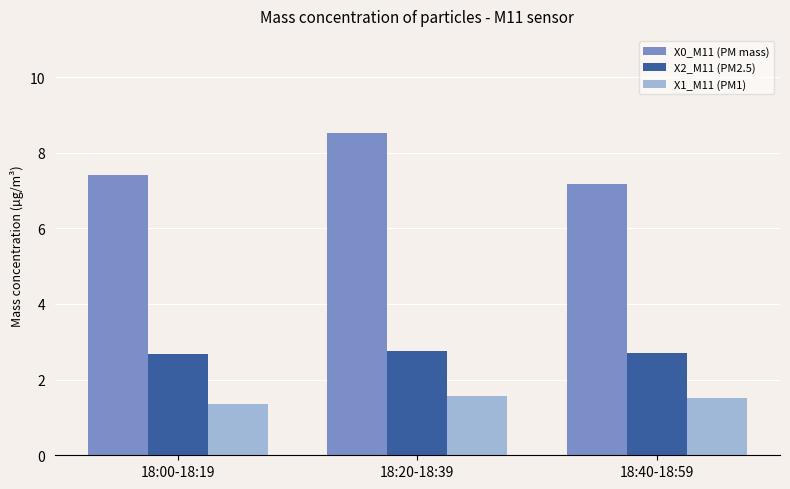

What is the difference between the maximum and minimum values in the X0_M11 (PM mass) series?

1.4